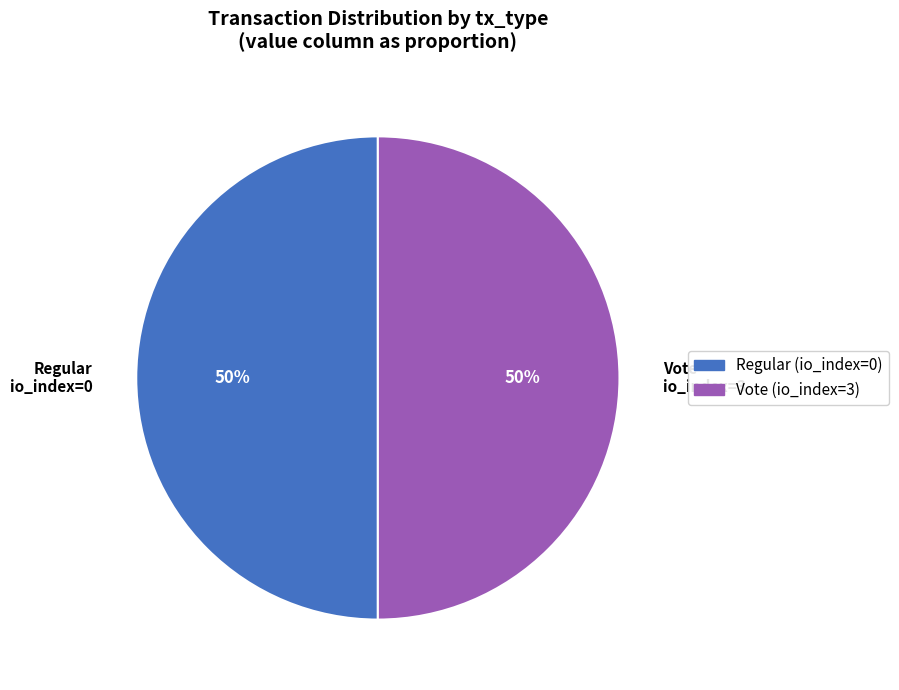

Is the sum of Vote io_index=3 and Regular io_index=0 greater than half?

Yes